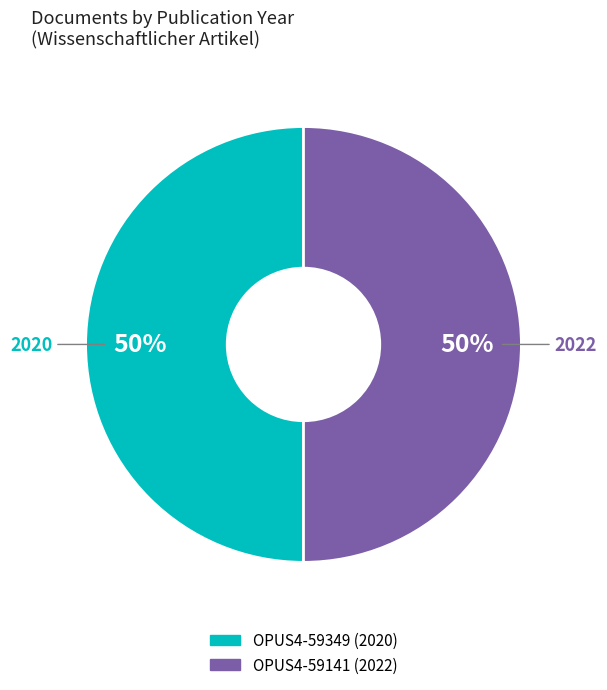

Approximately how many times larger is the value at OPUS4-59349 compared to OPUS4-59141?

1.0